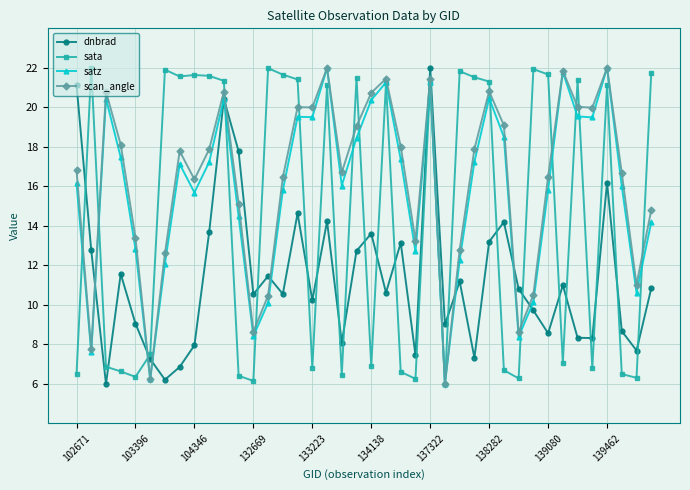

What is the greatest value displayed?

22.0